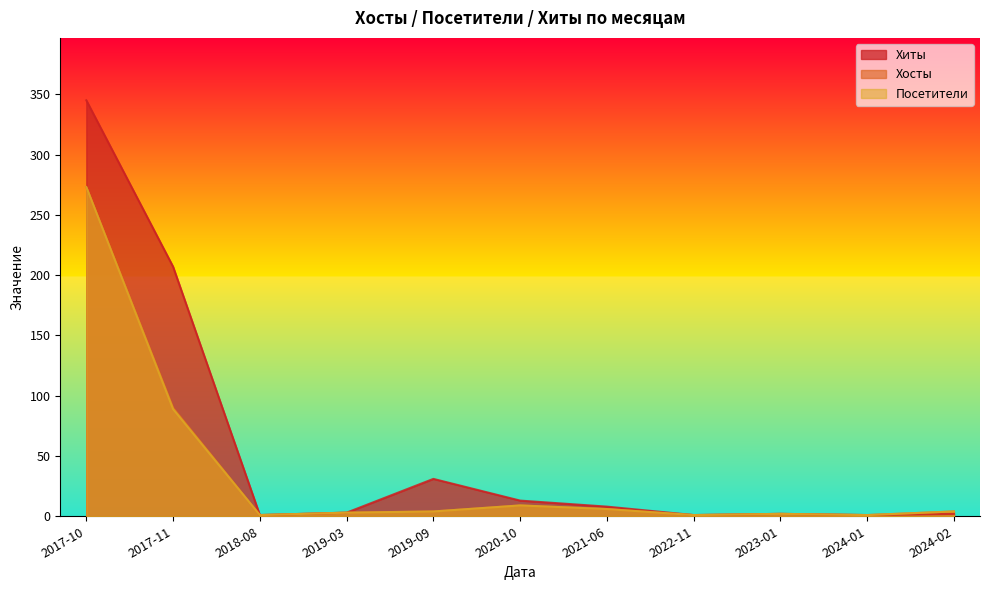

At how many categories does at least one series exceed 248?

1